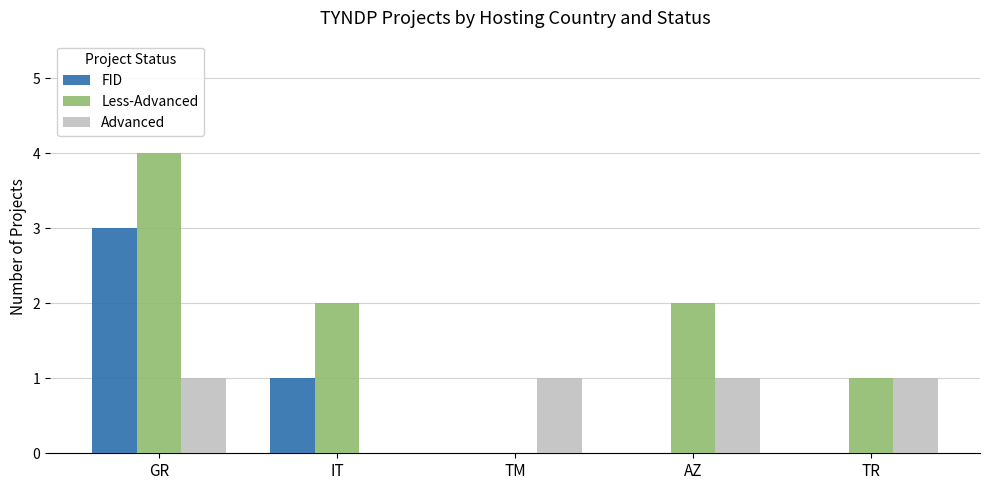

True or false: Less-Advanced has a value of 0 at TM.

True